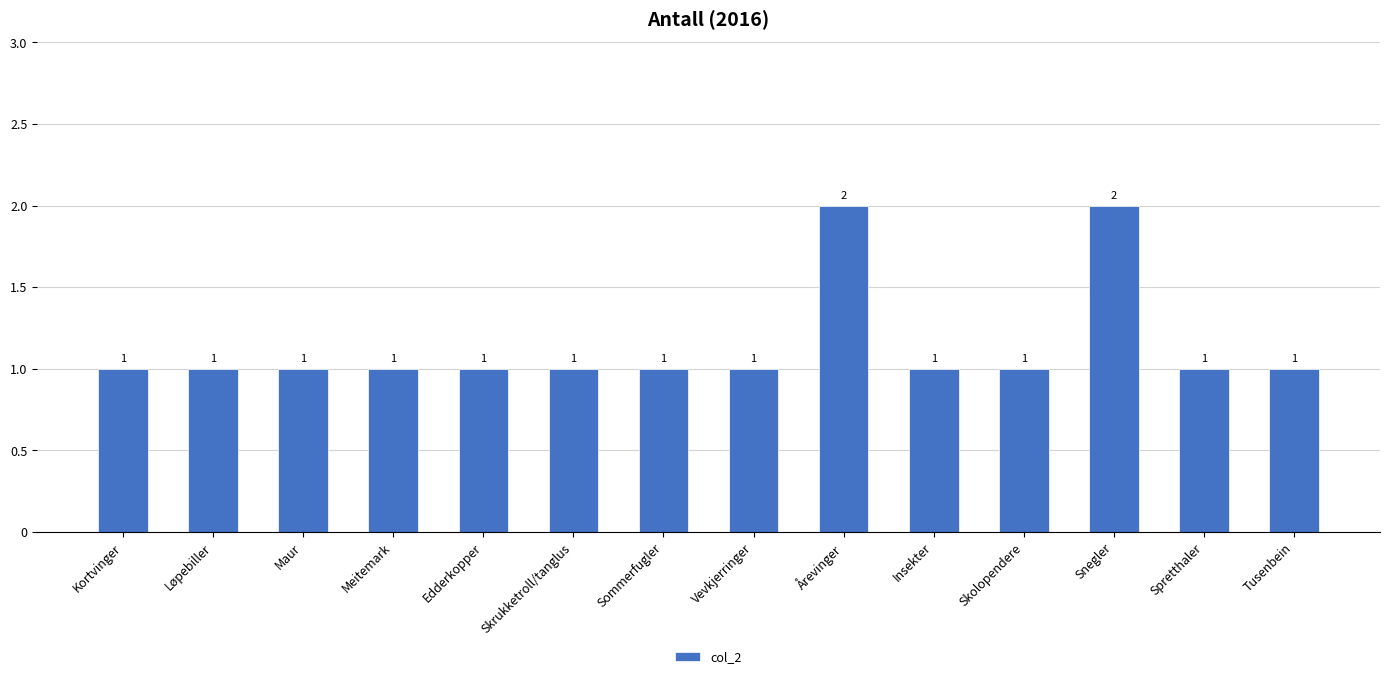

What is the difference between the maximum and minimum values?

1